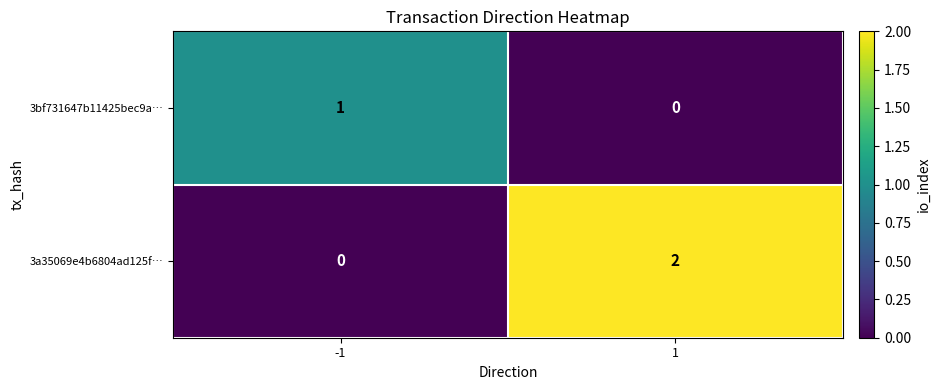

What is the spread (max minus min) of values at 1?

2